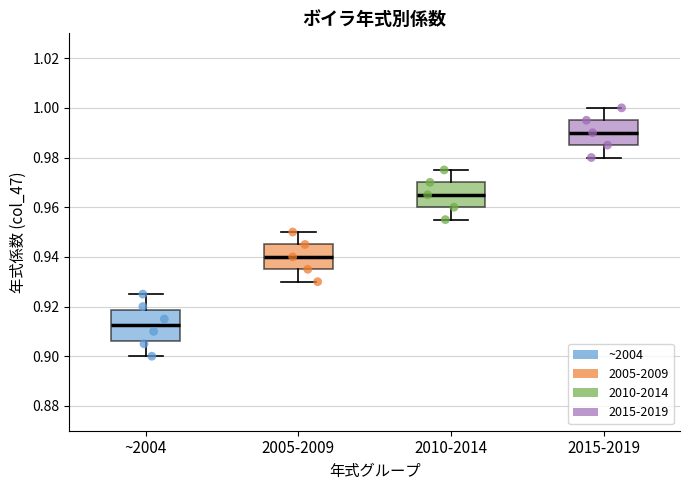

Reading left to right, read every box against the y-axis: the position of its median line, the range the box covers, and the ends of its whiskers. The values are not printed on the chart, so give them approximately, as read against the axis.

~2004: median 0.912, box 0.906 to 0.918, whiskers 0.900 to 0.926
2005-2009: median 0.940, box 0.936 to 0.946, whiskers 0.930 to 0.950
2010-2014: median 0.966, box 0.960 to 0.970, whiskers 0.956 to 0.976
2015-2019: median 0.990, box 0.986 to 0.996, whiskers 0.980 to 1.000